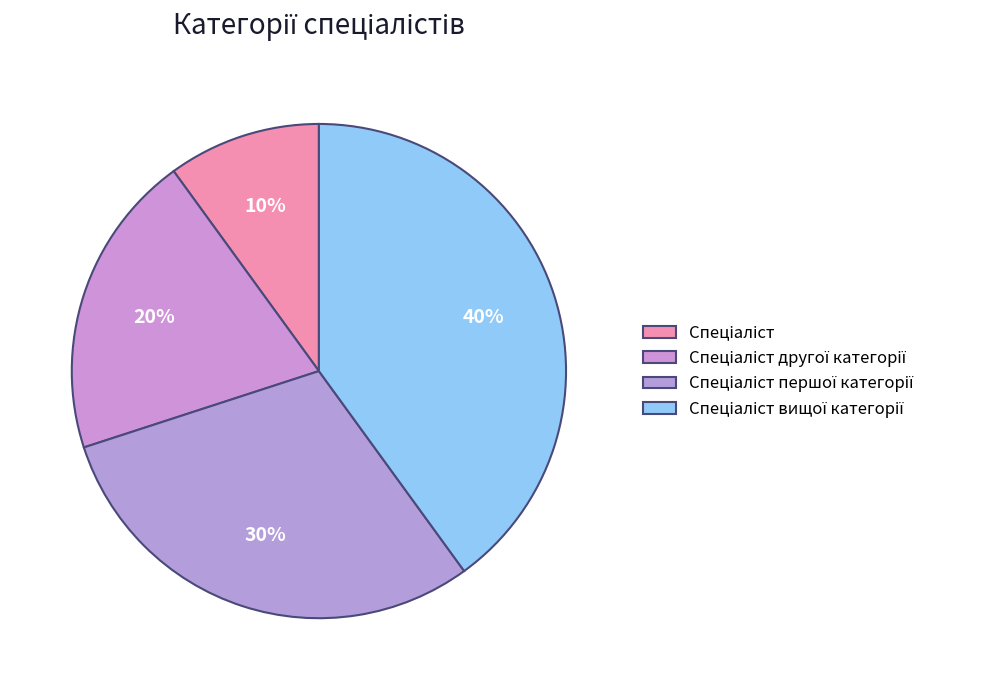

To the nearest percent, what is the difference between the largest and smallest slice percentages?

30%